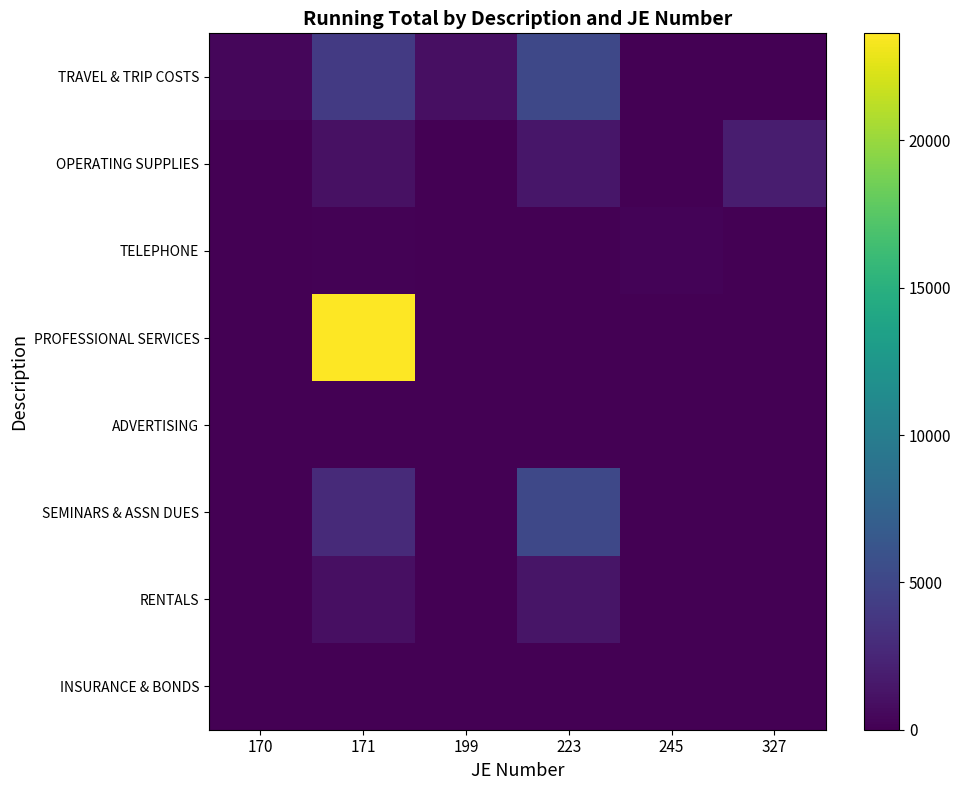

How many distinct data groups are displayed?

8